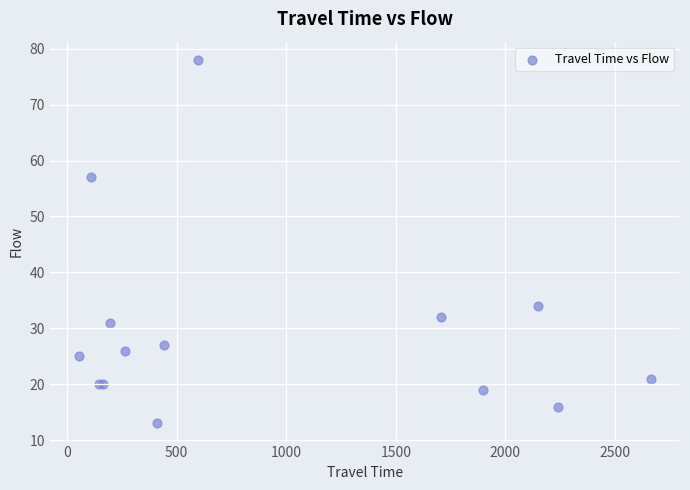

What Y value in the scatter plot is closest to 45?

34